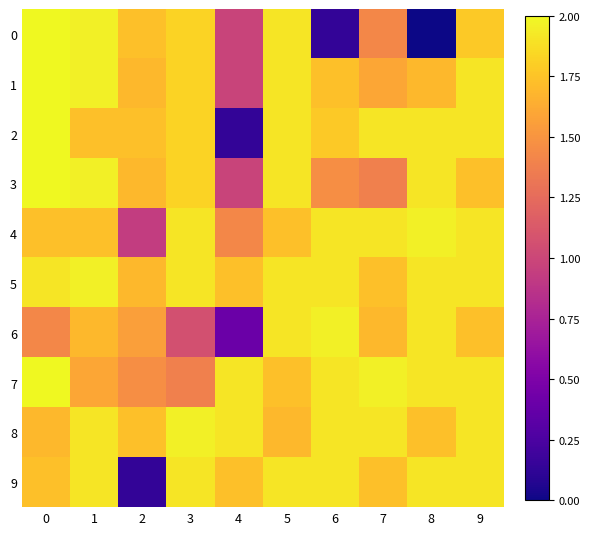

Which series has the largest total across all categories?

5